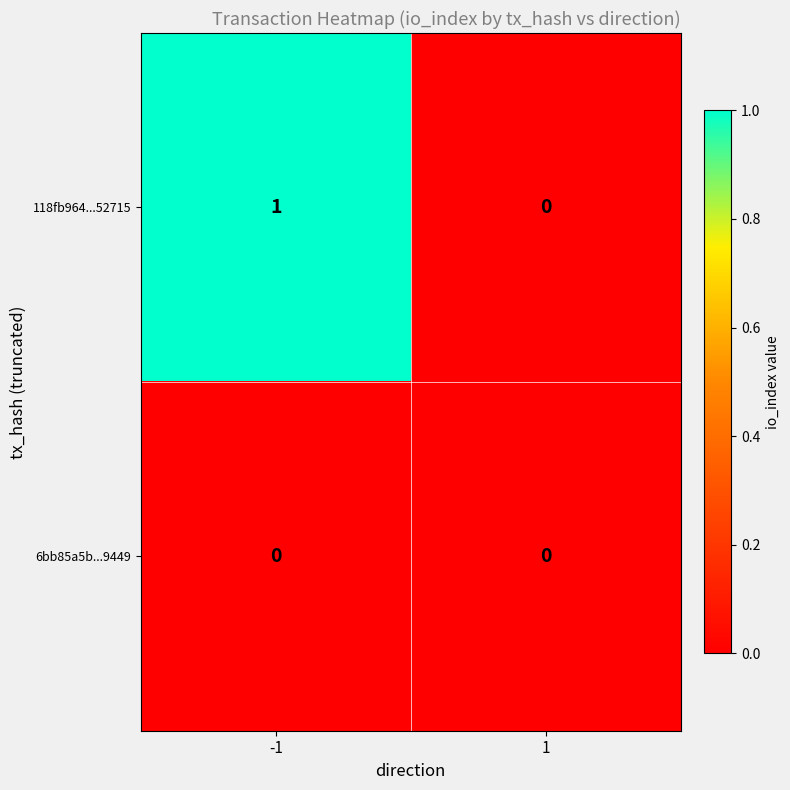

How many data points does each series have?

2